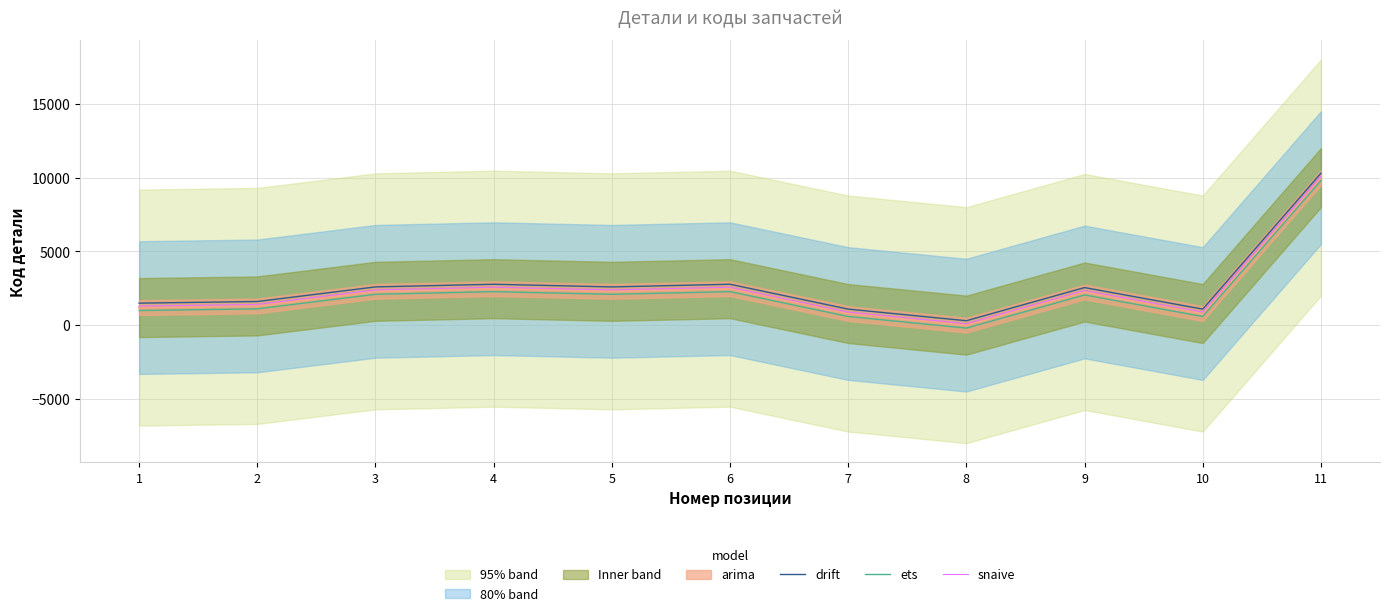

True or false: drift has more than 2 interior local peaks.

True